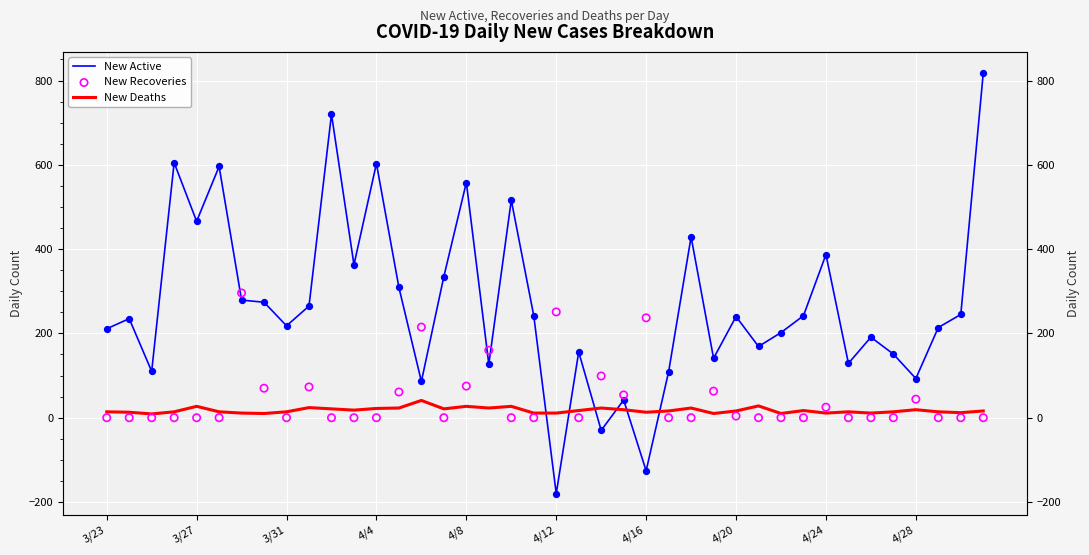

Which series has the widest spread of Y values?

New Active